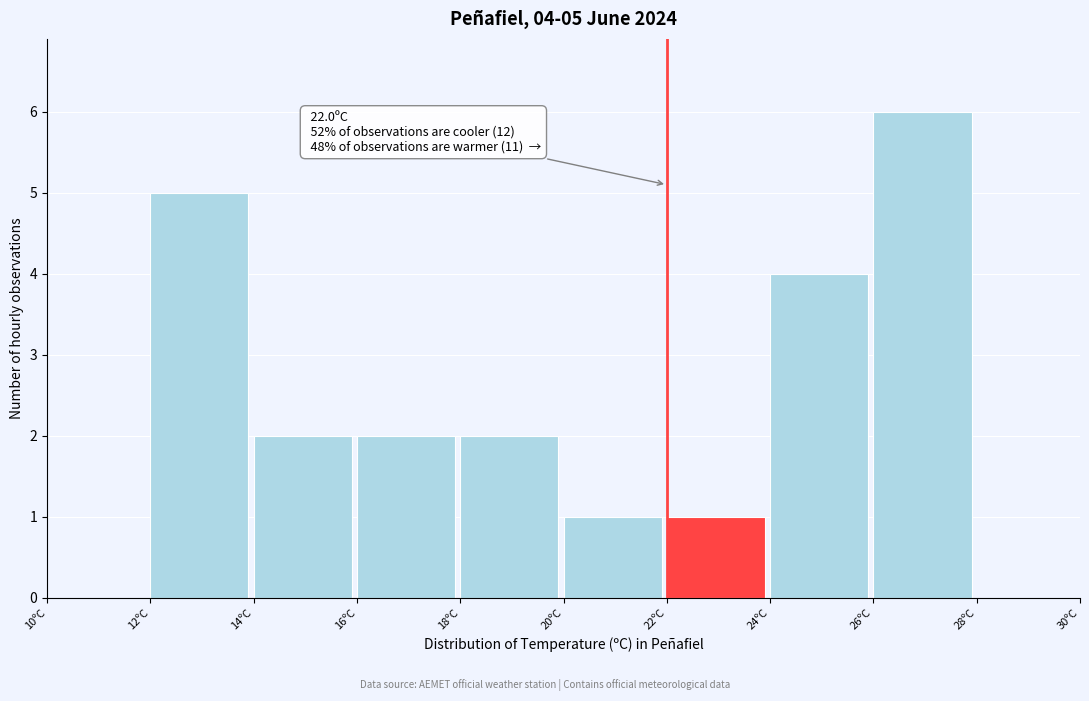

Over which range of the x-axis is the bar tallest?

26 to 28